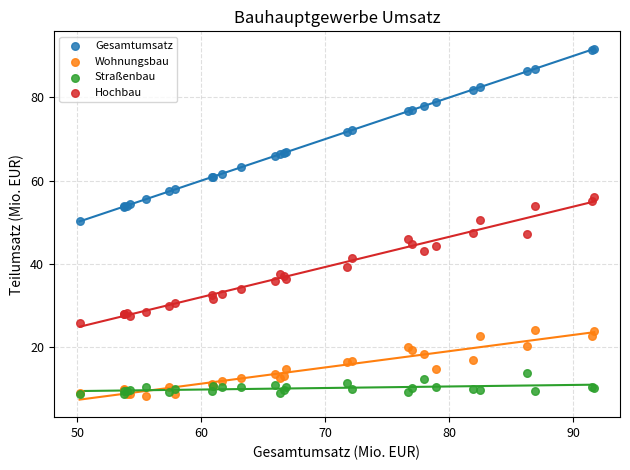

Which series has the widest spread of Y values?

Gesamtumsatz